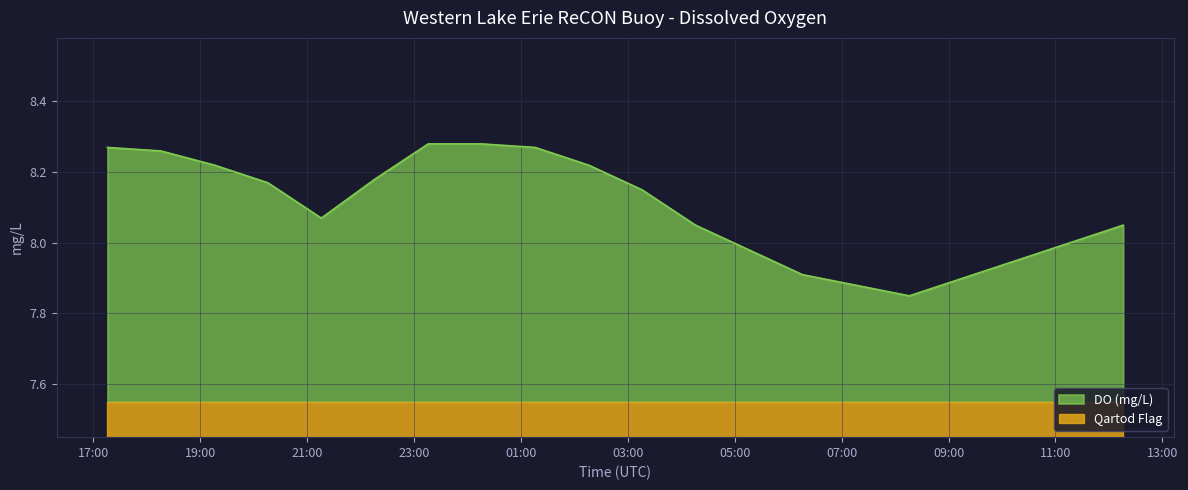

What are all the series names shown in the legend?

DO (mg/L), Qartod Flag